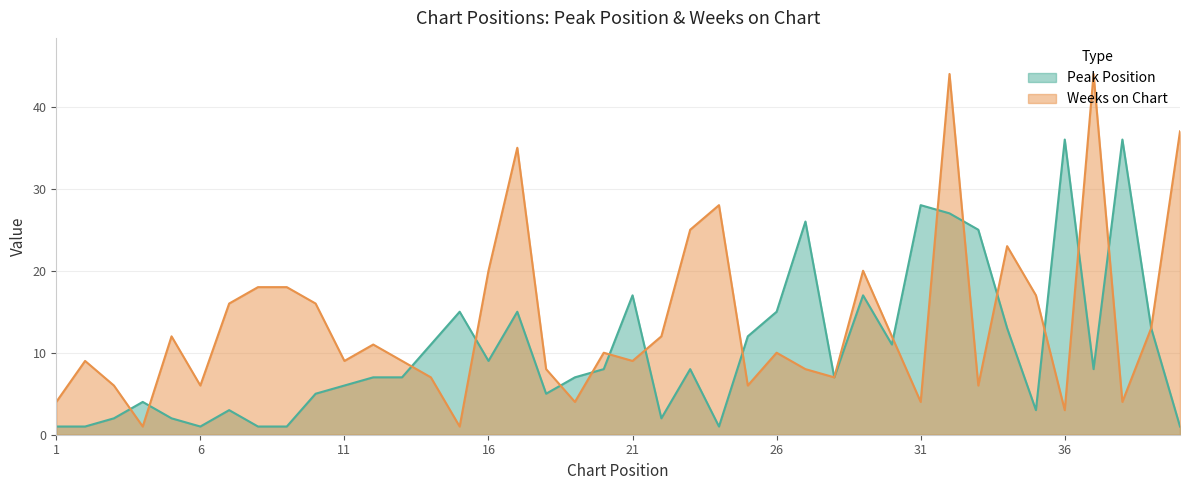

Is it true that Weeks on Chart equals 5 at 27?

False